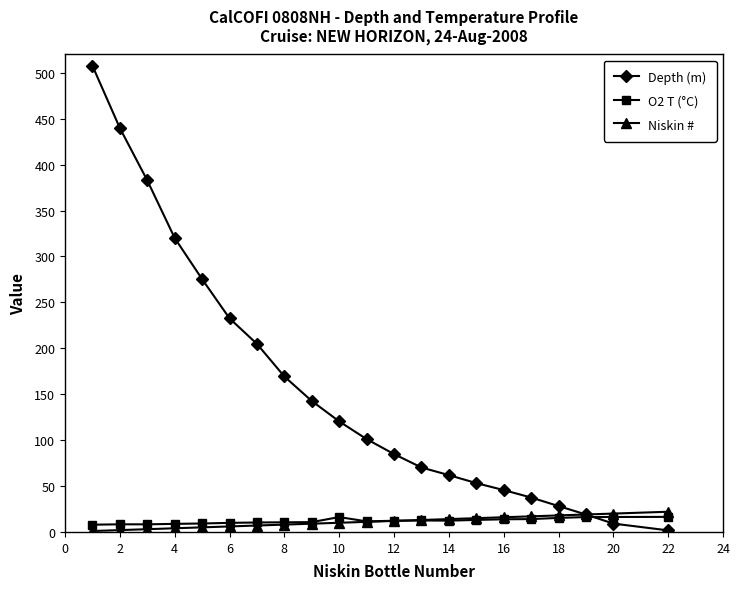

Which series has the largest total across all categories?

Depth (m)